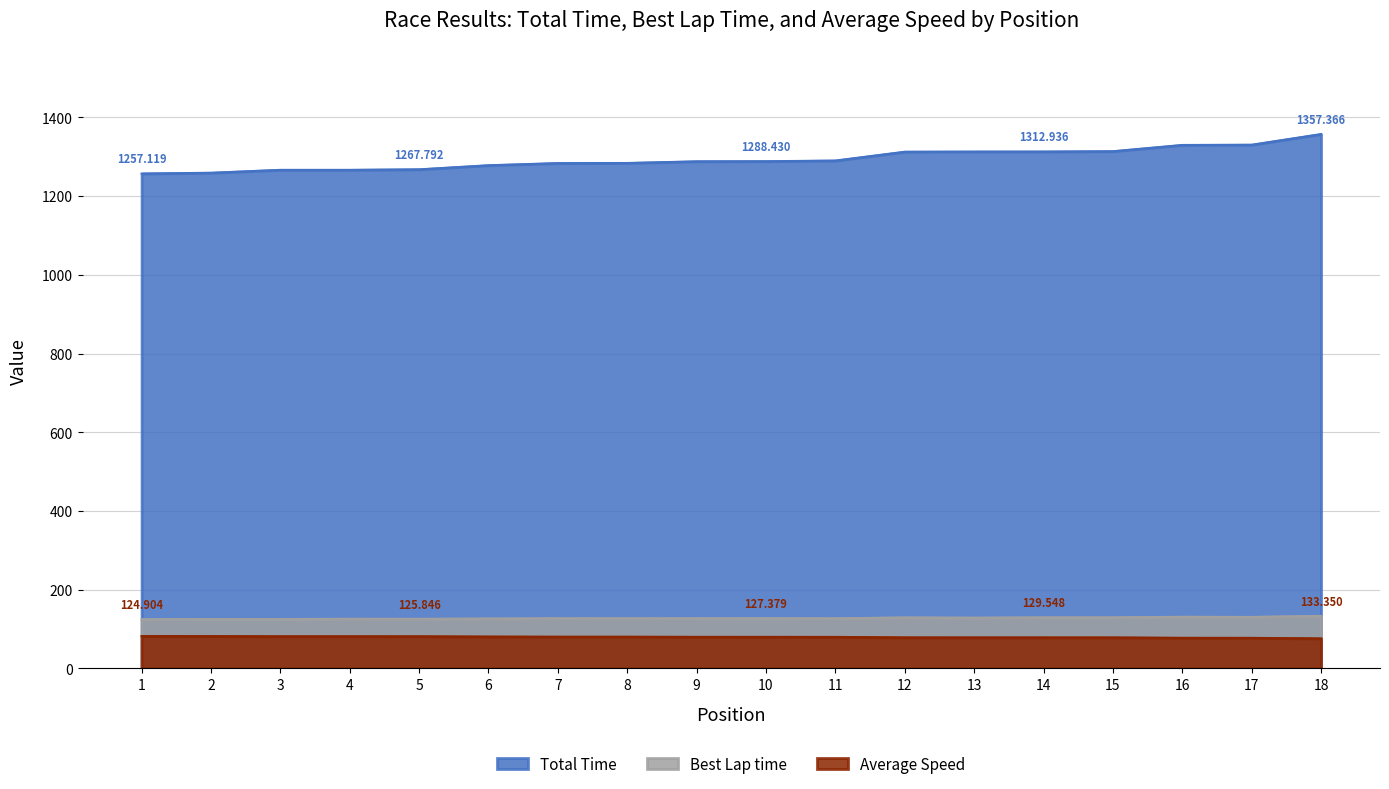

True or false: Best Lap time has a value of 125.8 at 5.

True